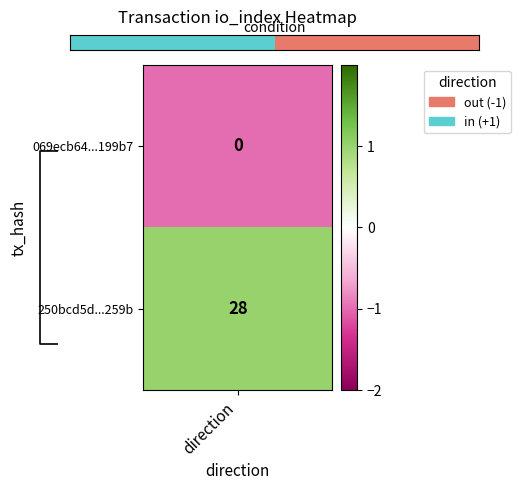

The chart shows a value of 0 at 1. True or false?

True